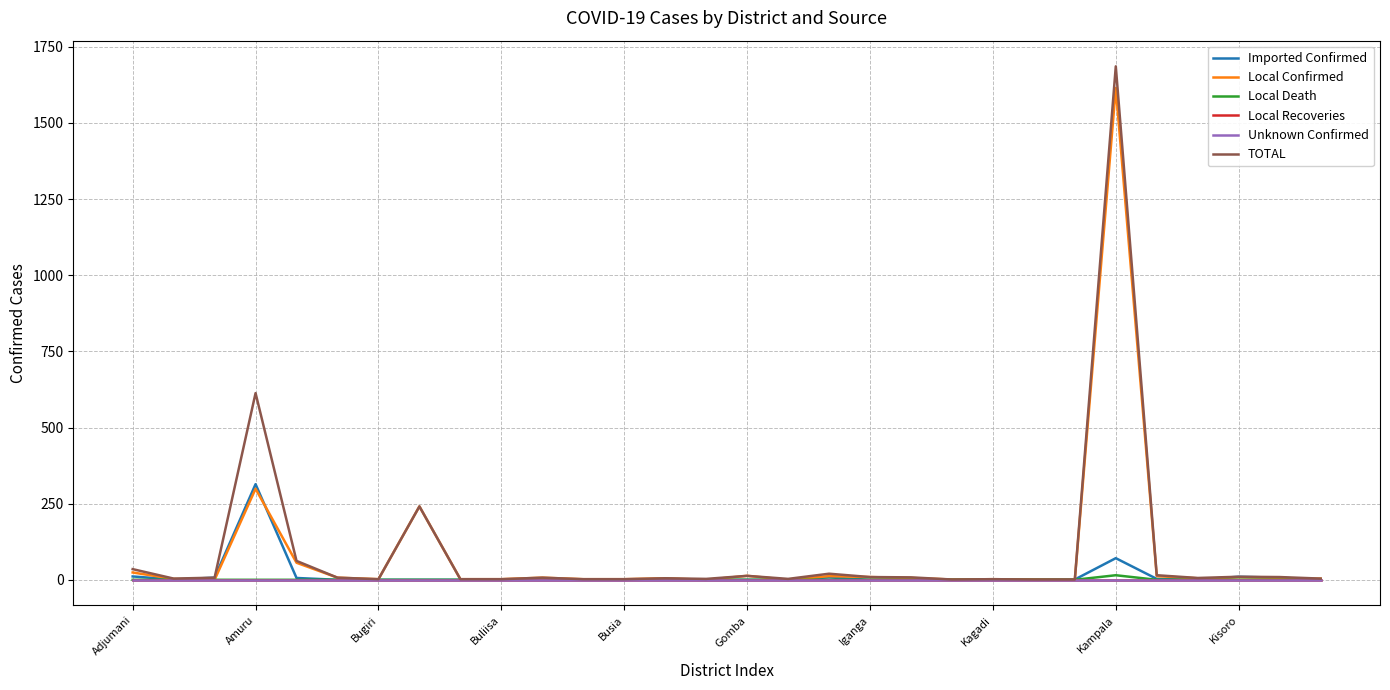

List the series in order of their peak value, lowest first.

Local Recoveries, Unknown Confirmed, Local Death, Imported Confirmed, Local Confirmed, TOTAL